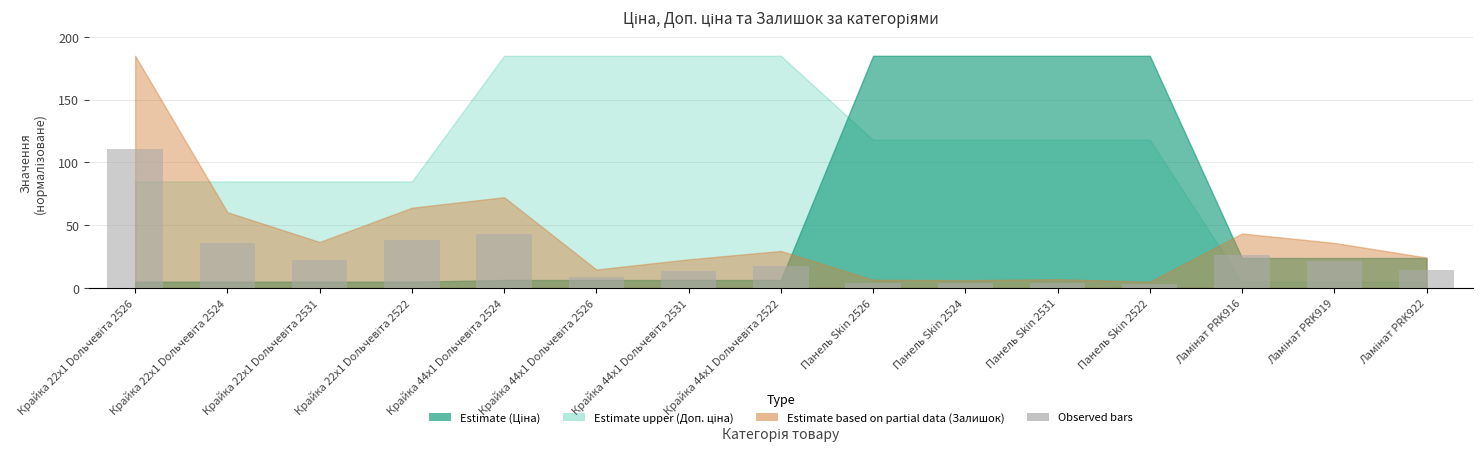

What is the difference between the maximum and minimum values?

108.0